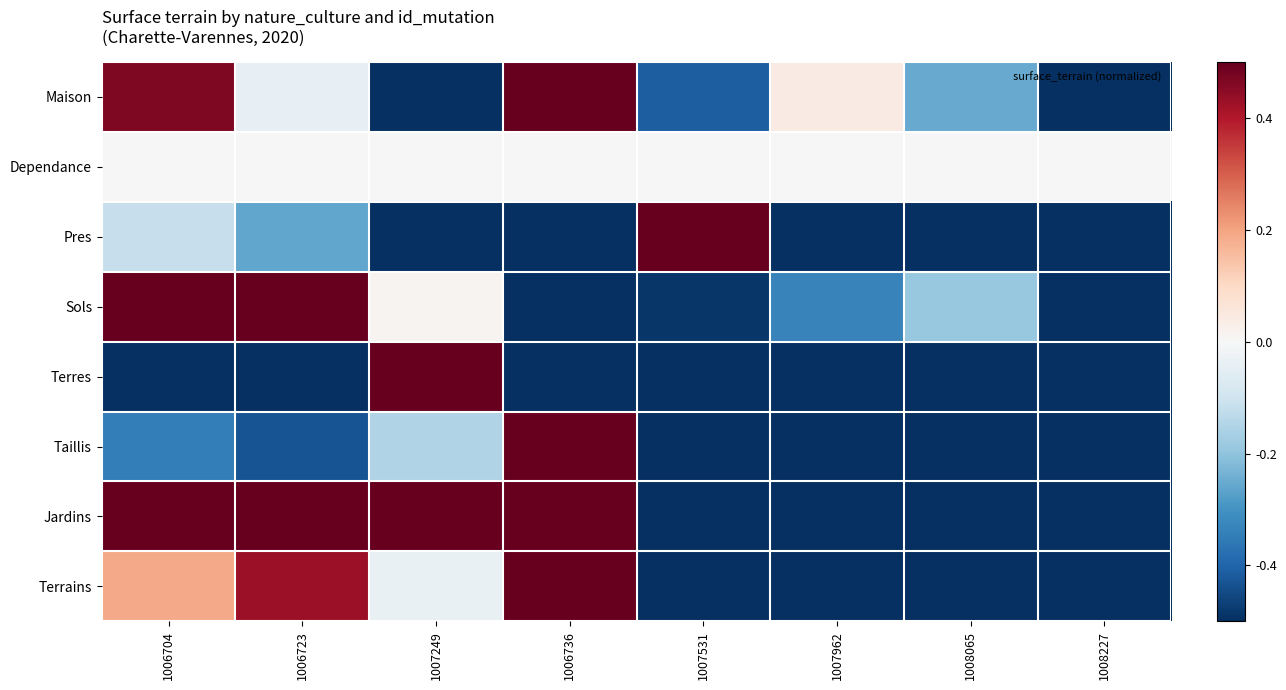

At which category is the sum across all series the highest?

1006704